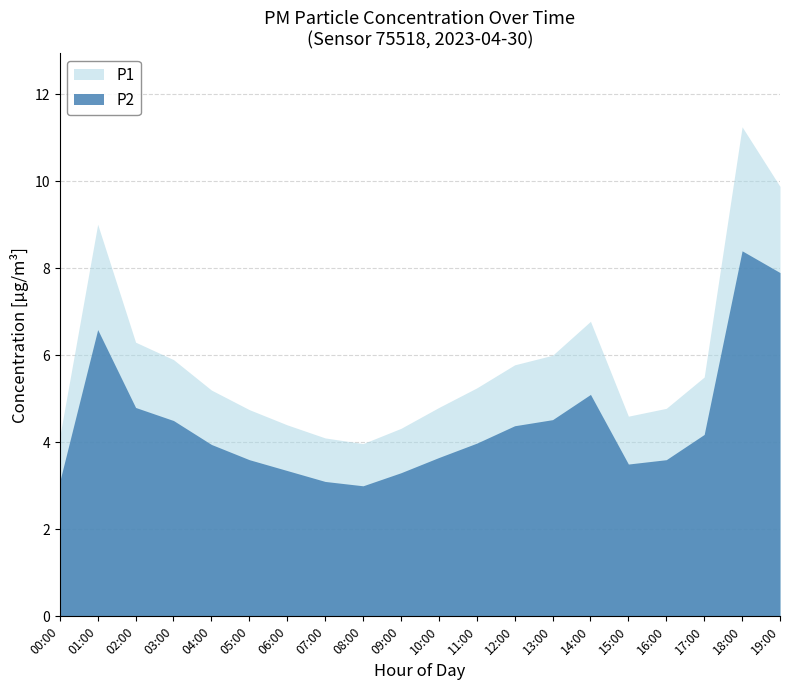

What is the label of the 6th point from the right?

14:00